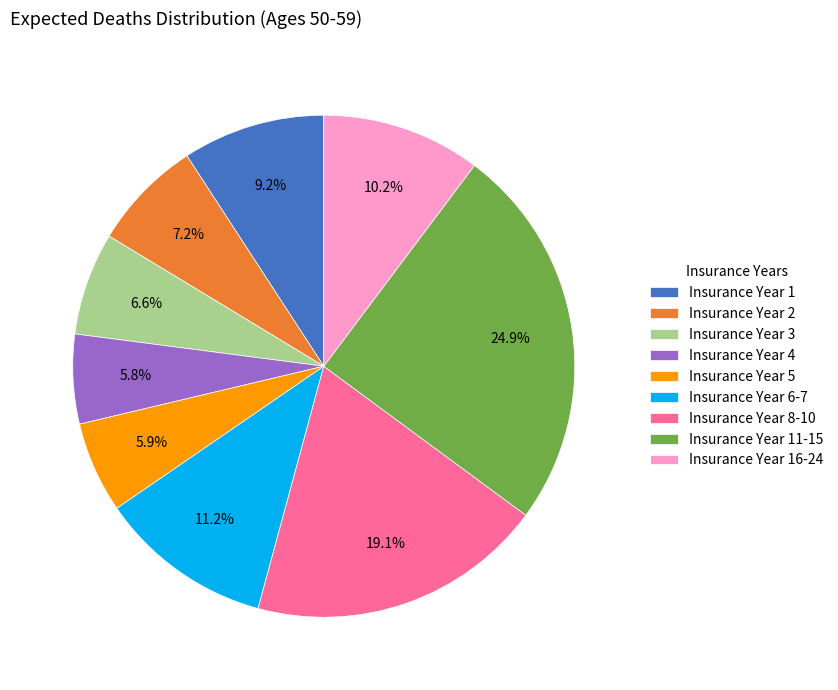

Between Insurance Year 4 and Insurance Year 8-10, which is larger?

Insurance Year 8-10